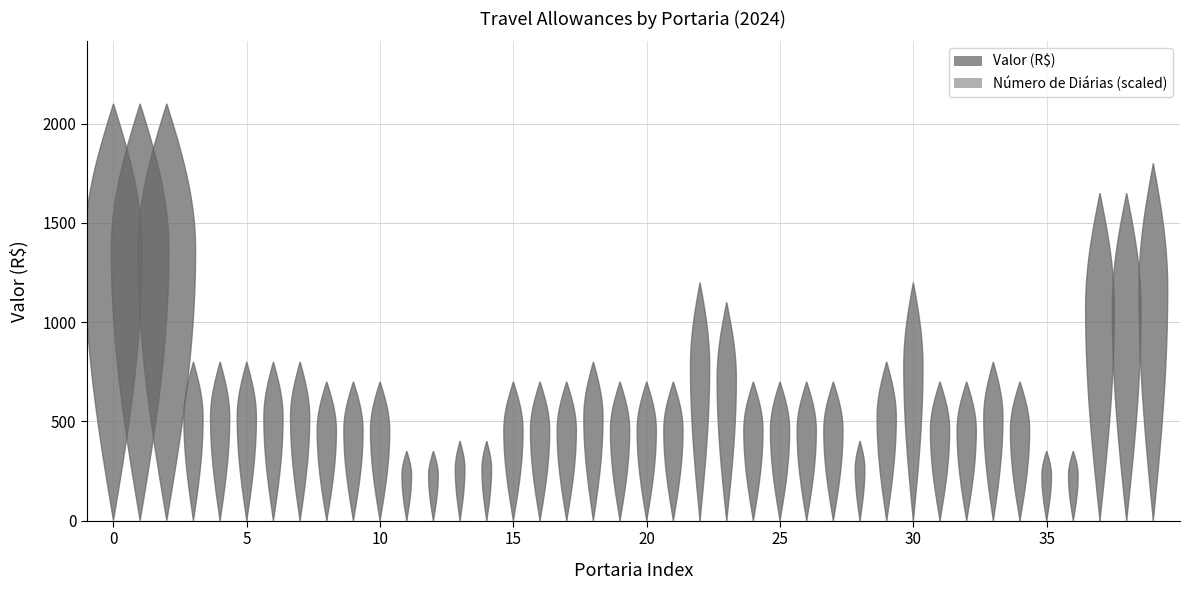

Rank the series by their average value, from highest to lowest.

Valor, Número de Diárias